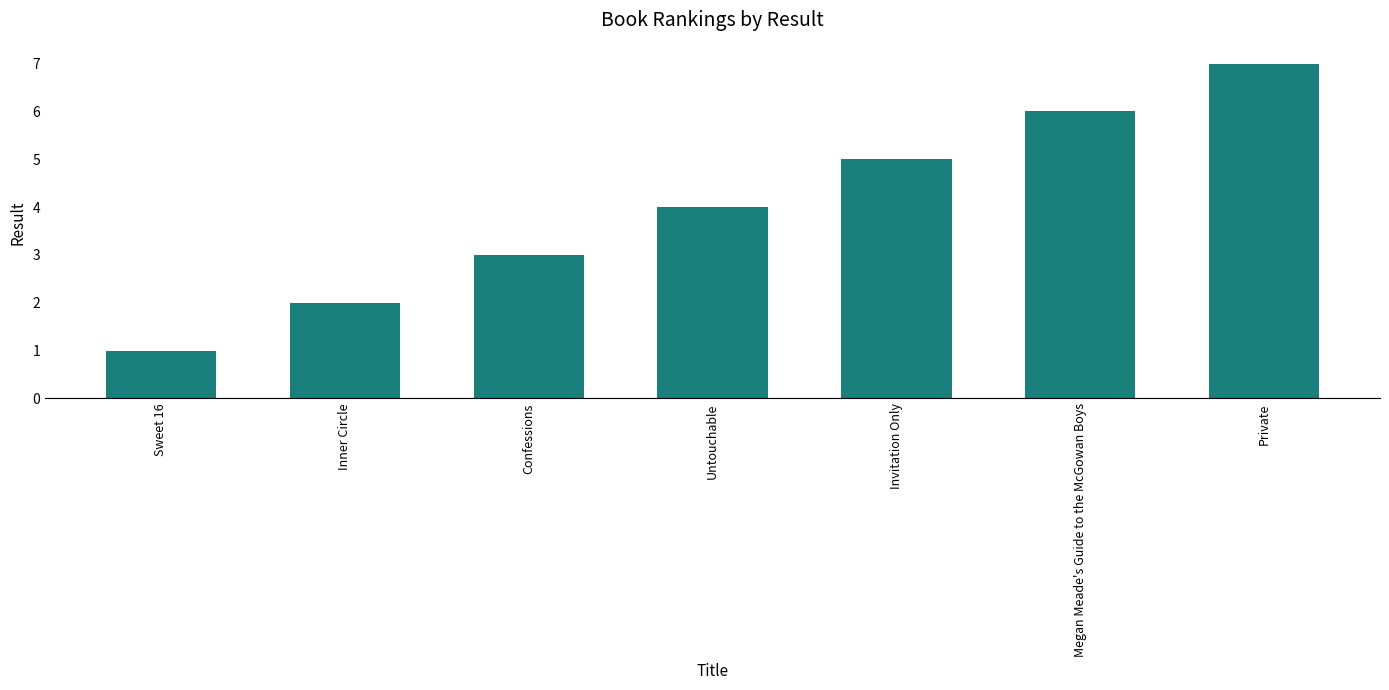

What is the maximum value shown in the chart?

7